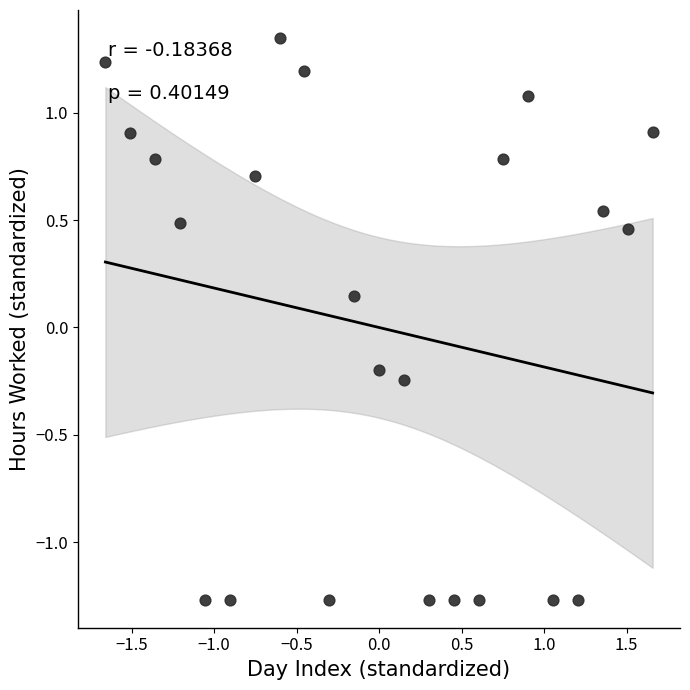

What is the range of X values (max minus min)?

3.3